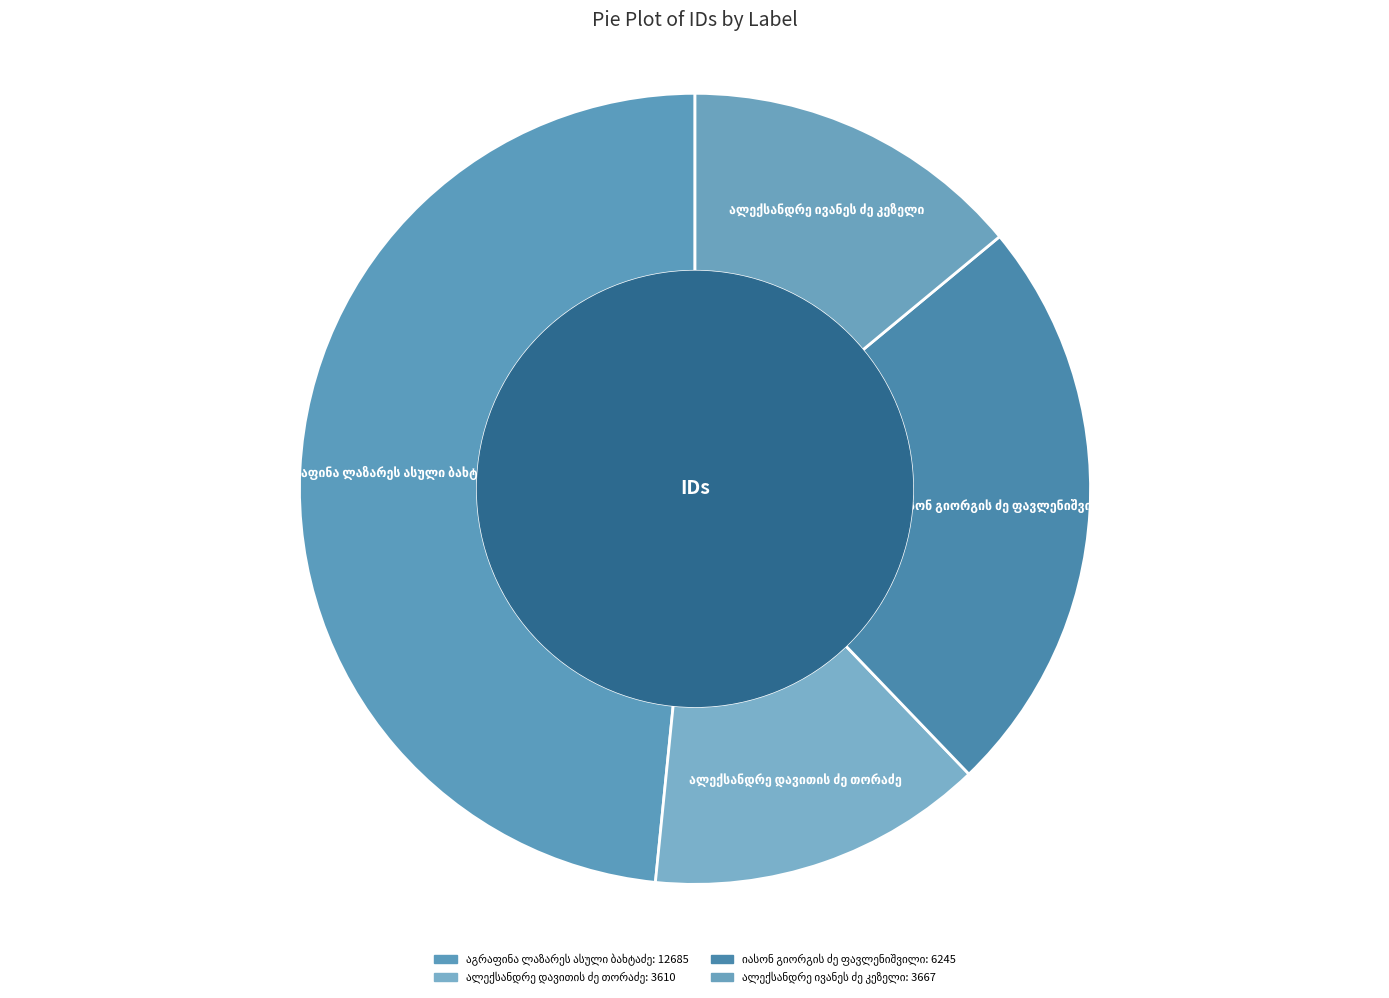

Is there a majority slice in this chart?

No